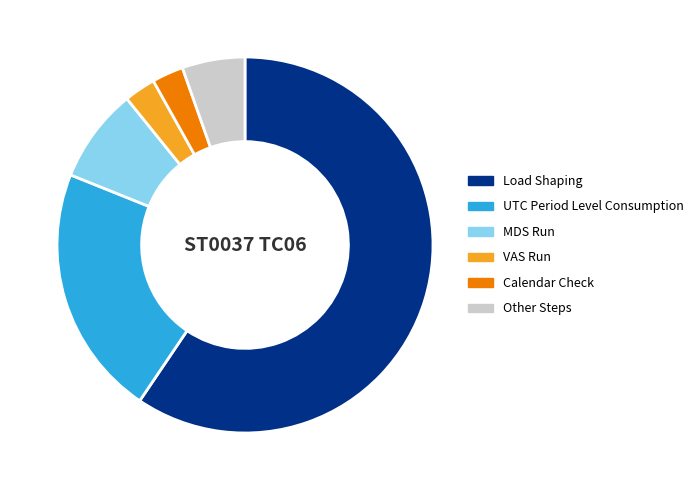

Is the sum of Calendar Check and UTC Period Level Consumption greater than half?

No